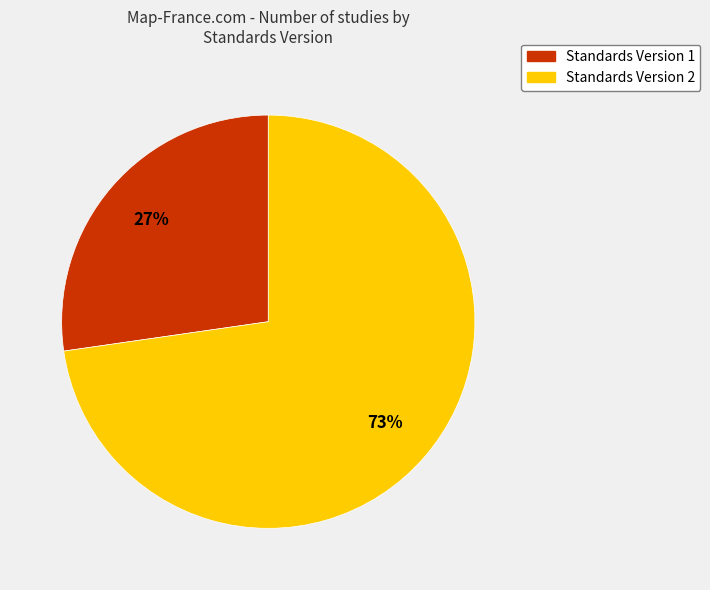

Do Standards Version 2 and Standards Version 1 together represent more than half of the pie?

Yes